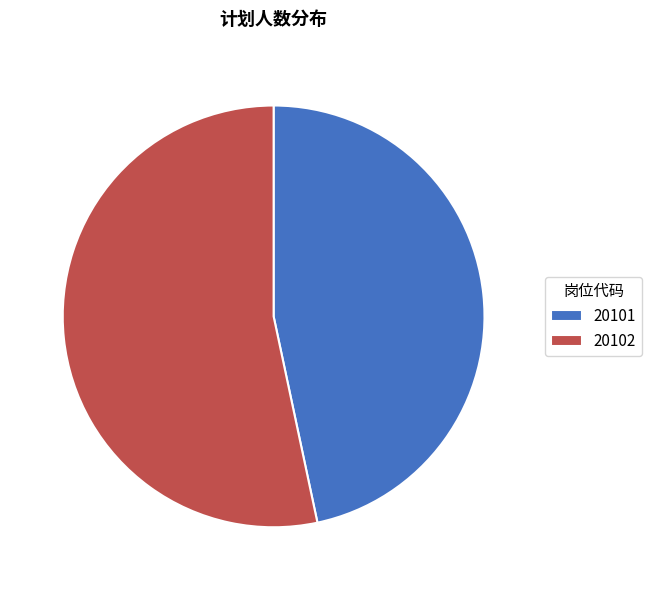

What is the smallest slice in the pie chart?

20101